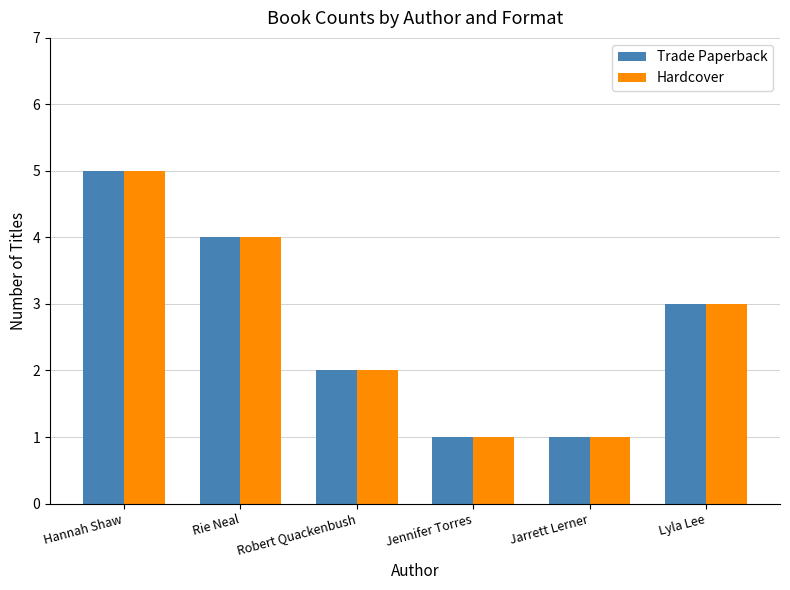

How many bars are there in total?

12